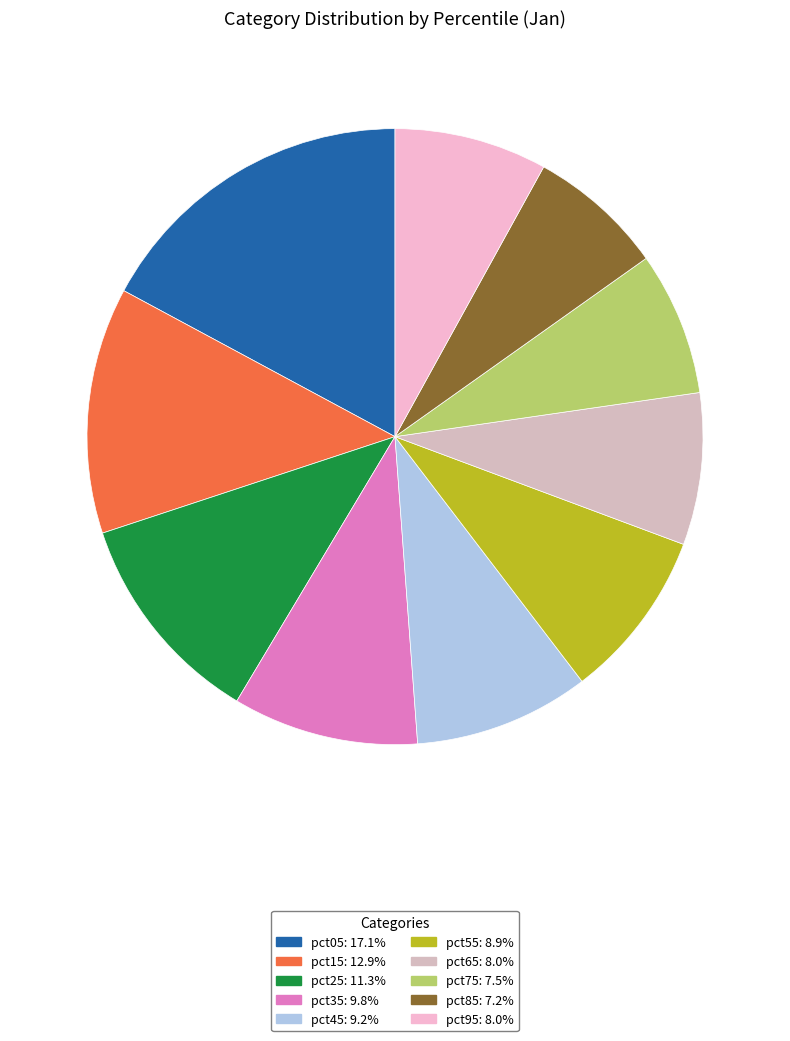

How many segments does this pie chart have?

10